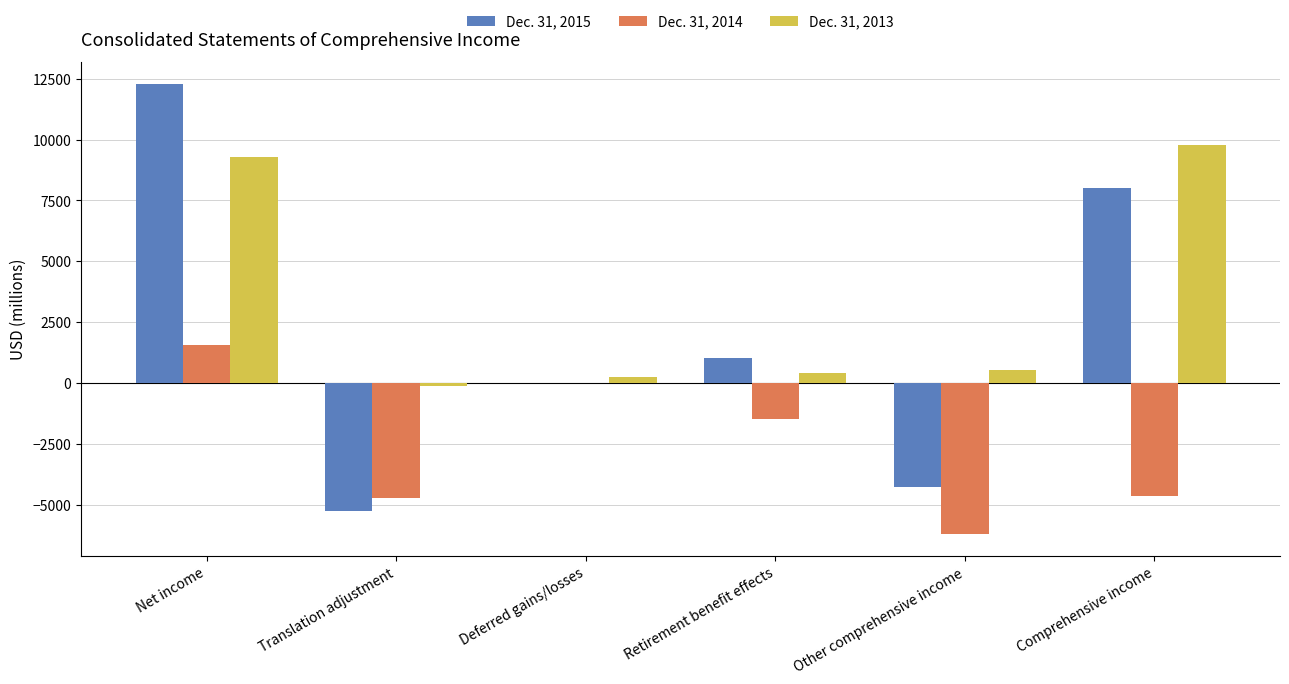

What is the total value across all series at Retirement benefit effects?

-44